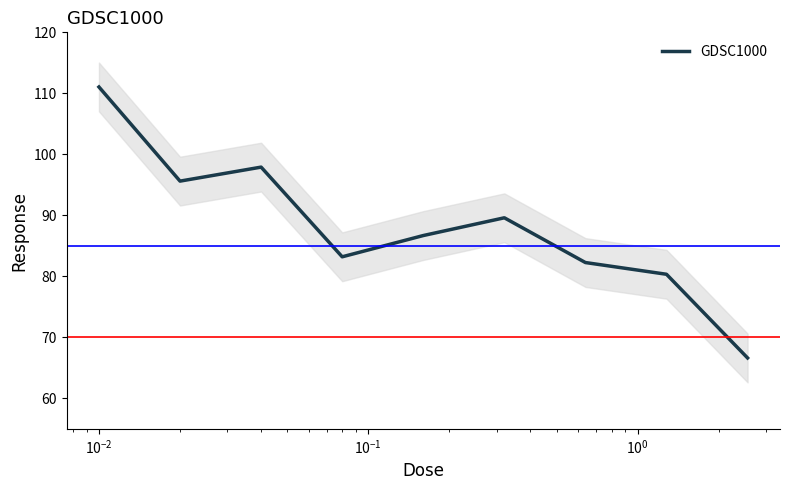

What is the maximum value for GDSC1000?

111.0